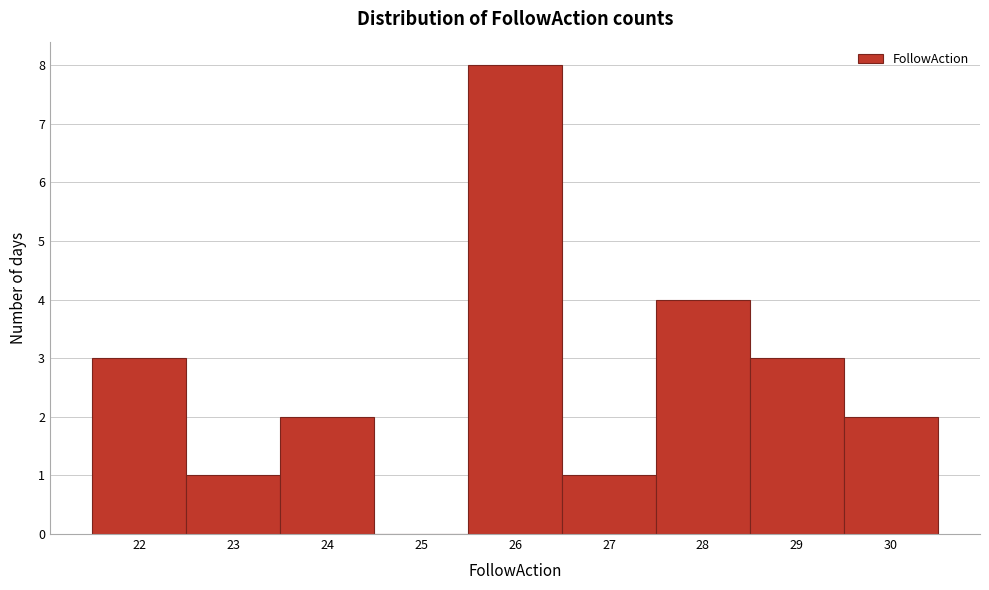

Over which range of the x-axis is the bar tallest?

25.5 to 26.5